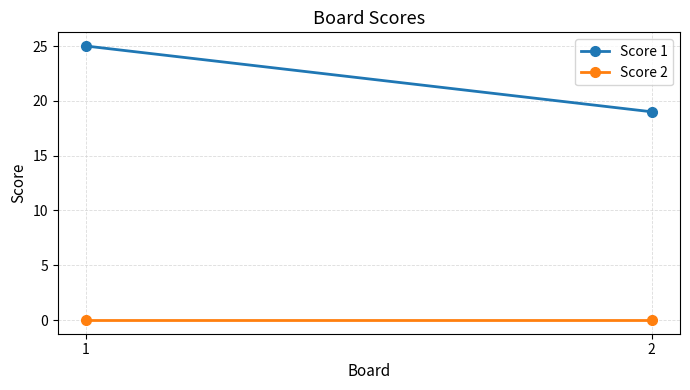

Between 2 and 1, which is larger?

1